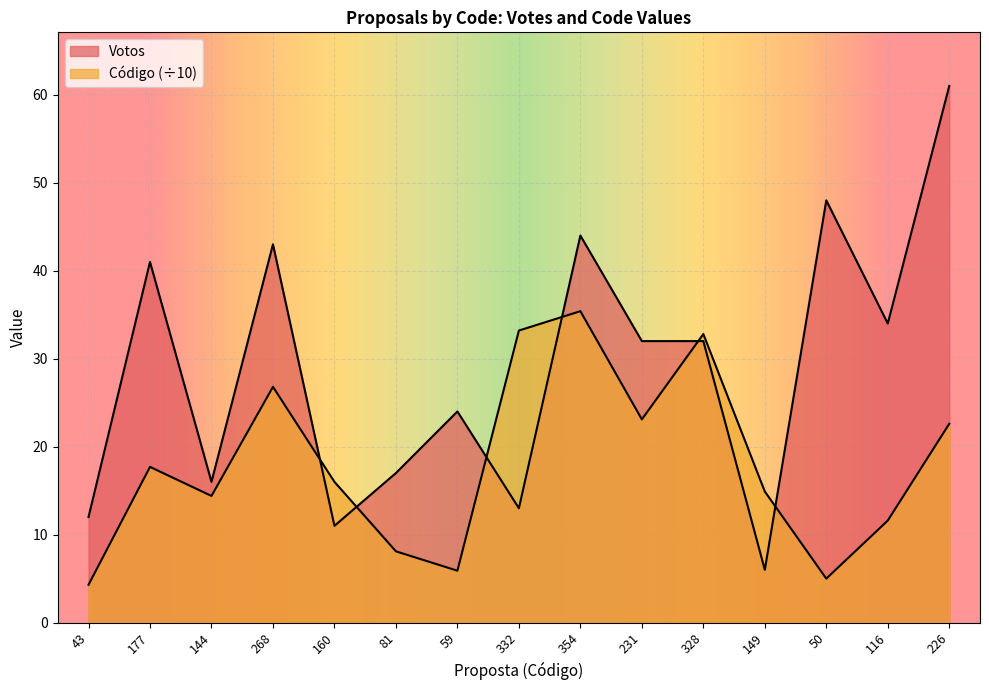

Is the value of Votos at 81 greater than the value of Código at 226?

No